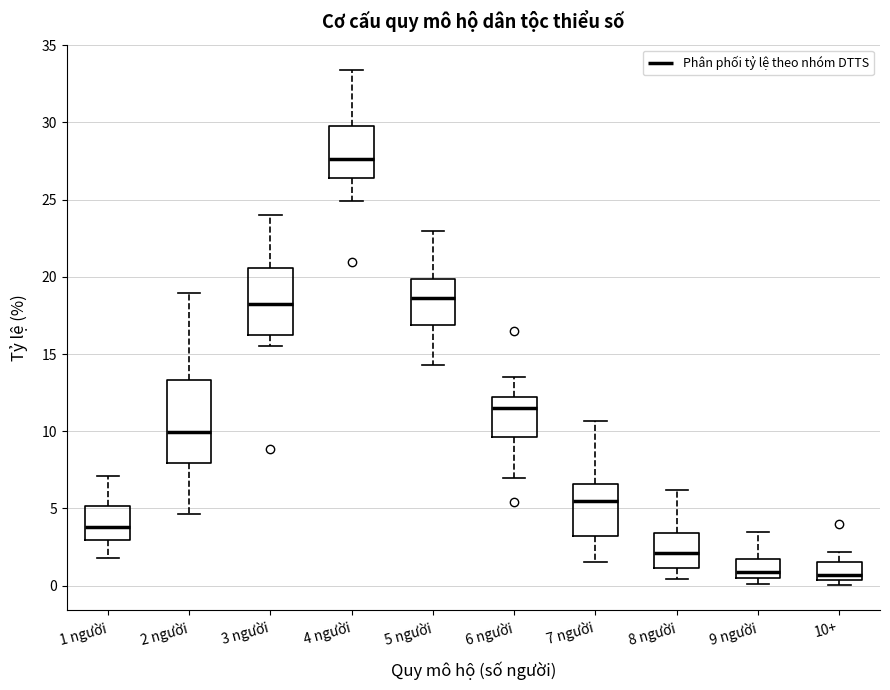

Where does the median line of the box for 4 người sit on the y-axis? The values are not printed on the chart, so give them approximately, as read against the axis.

27.5